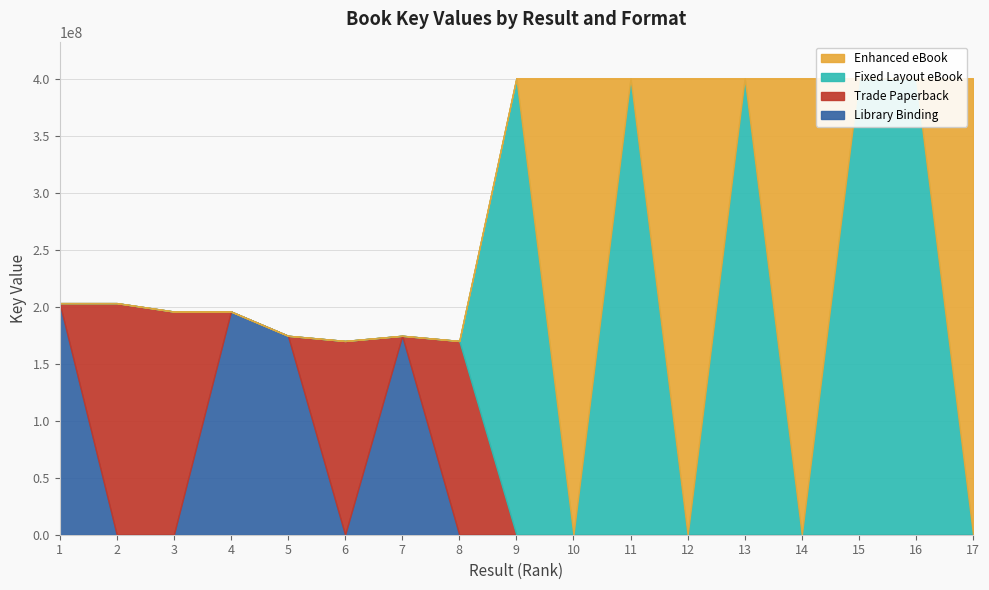

At which label is Library Binding closest to 101645458?

7